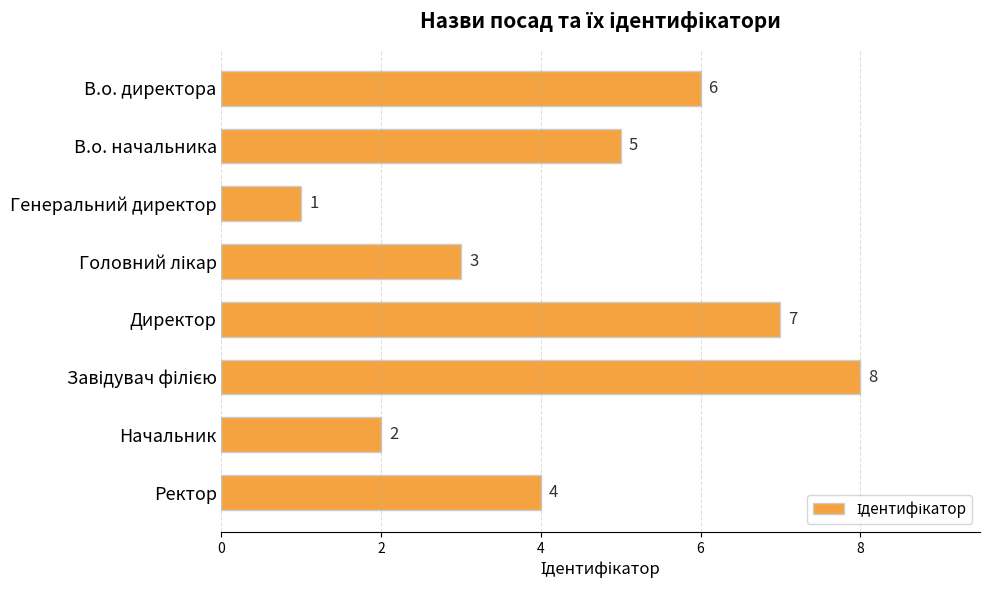

What is the difference between the second highest and second lowest values?

5